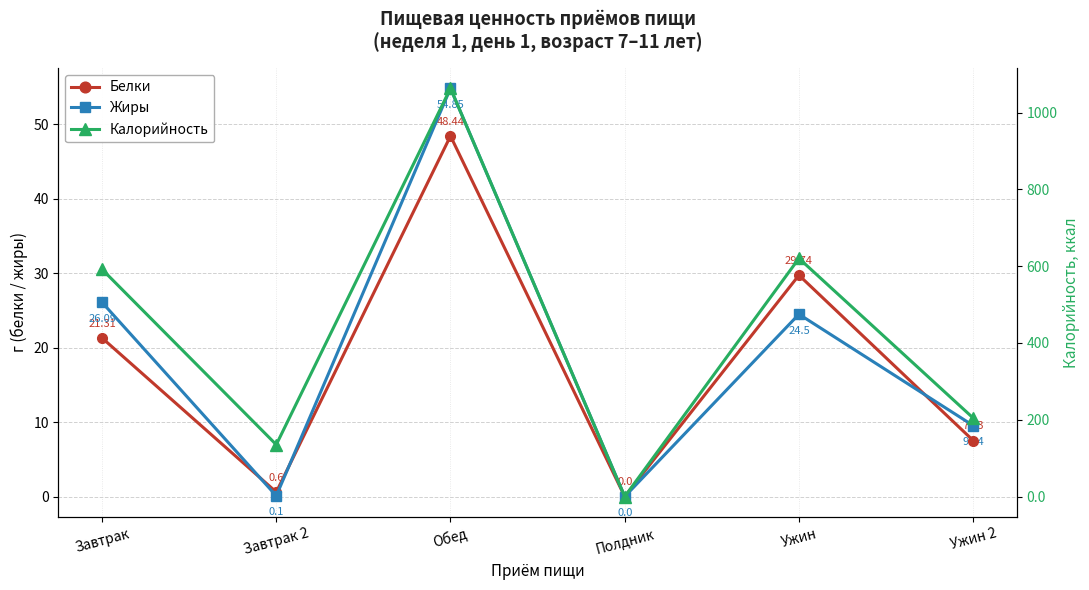

True or false: Жиры has a value of 54.9 at Обед.

True